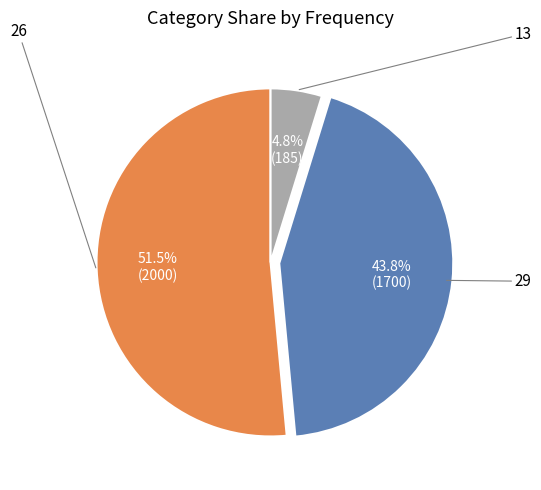

Is there any slice that represents more than half of the pie?

Yes